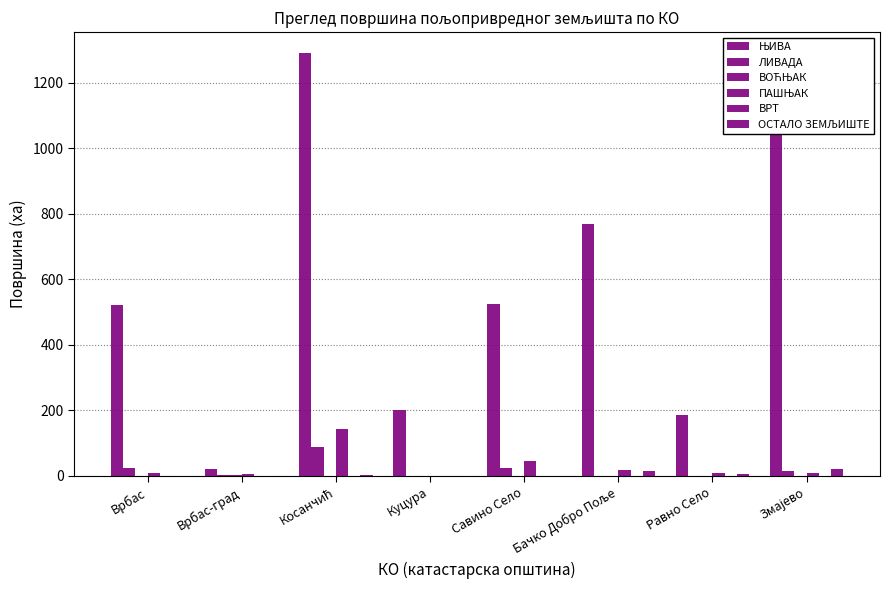

List the series in order of their peak value, lowest first.

ВРТ, ВОЋЊАК, ОСТАЛО ЗЕМЉИШТЕ, ЛИВАДА, ПАШЊАК, ЊИВА